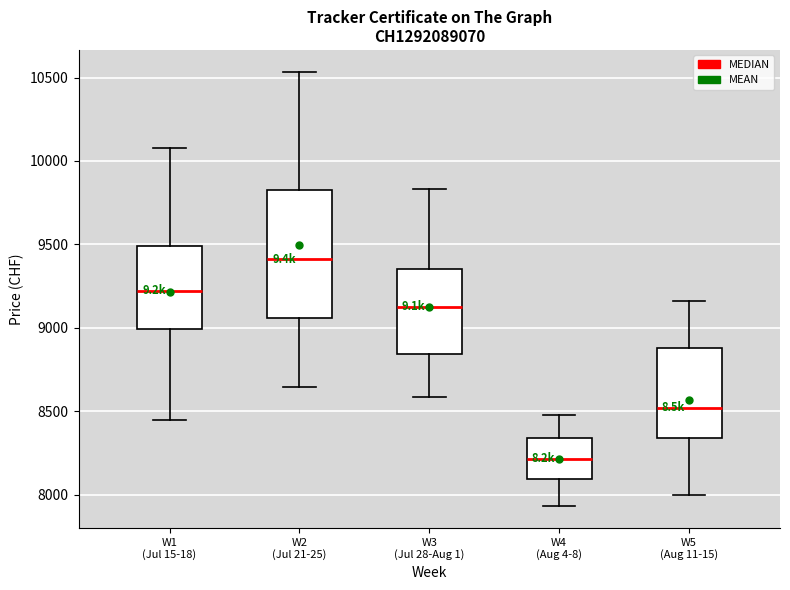

Where does the upper whisker of the box for W3 (Jul 28-Aug 1) end on the y-axis? The values are not printed on the chart, so give them approximately, as read against the axis.

9850